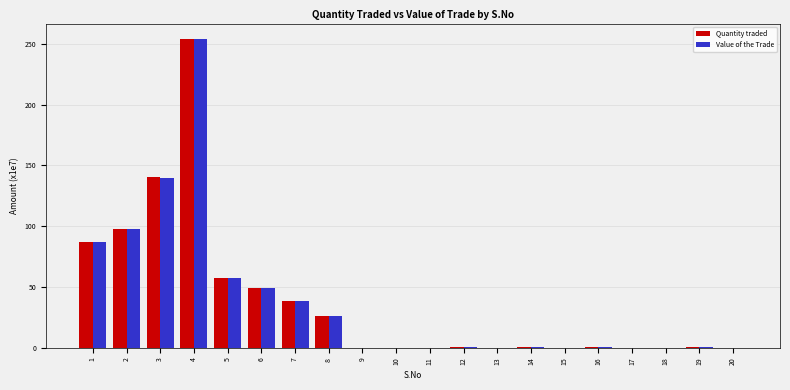

True or false: Value of the Trade has a value of 0.2 at 10.

True